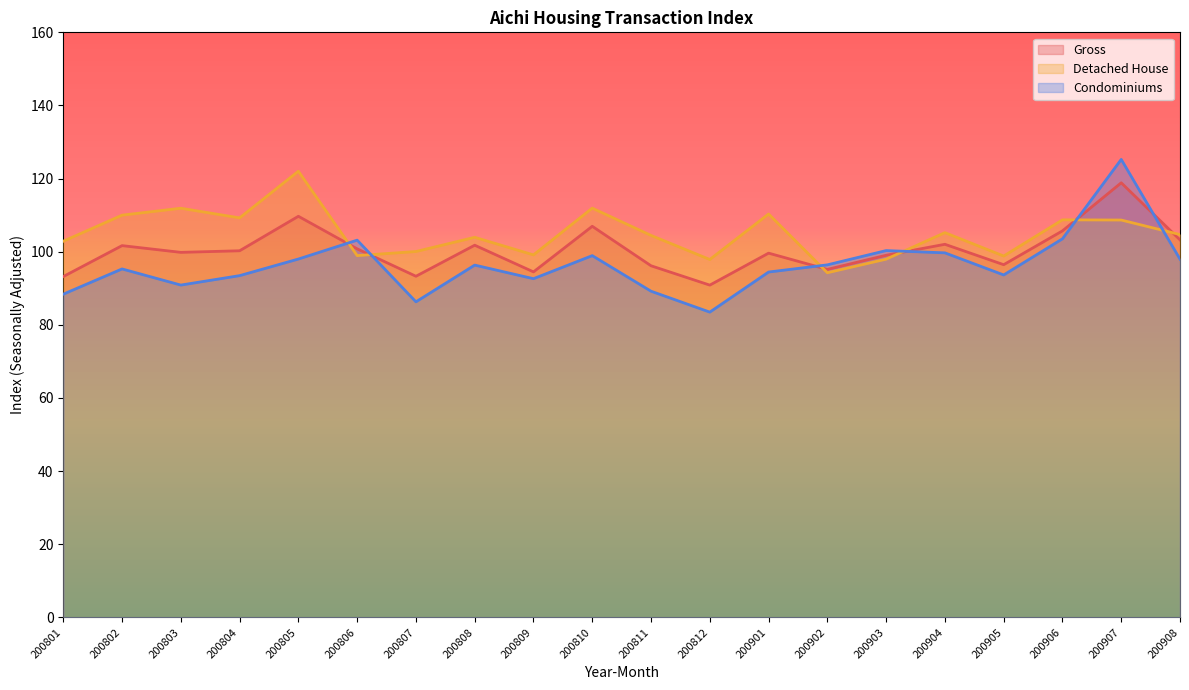

True or false: Condominiums has more than 0 points higher than both neighbors.

True